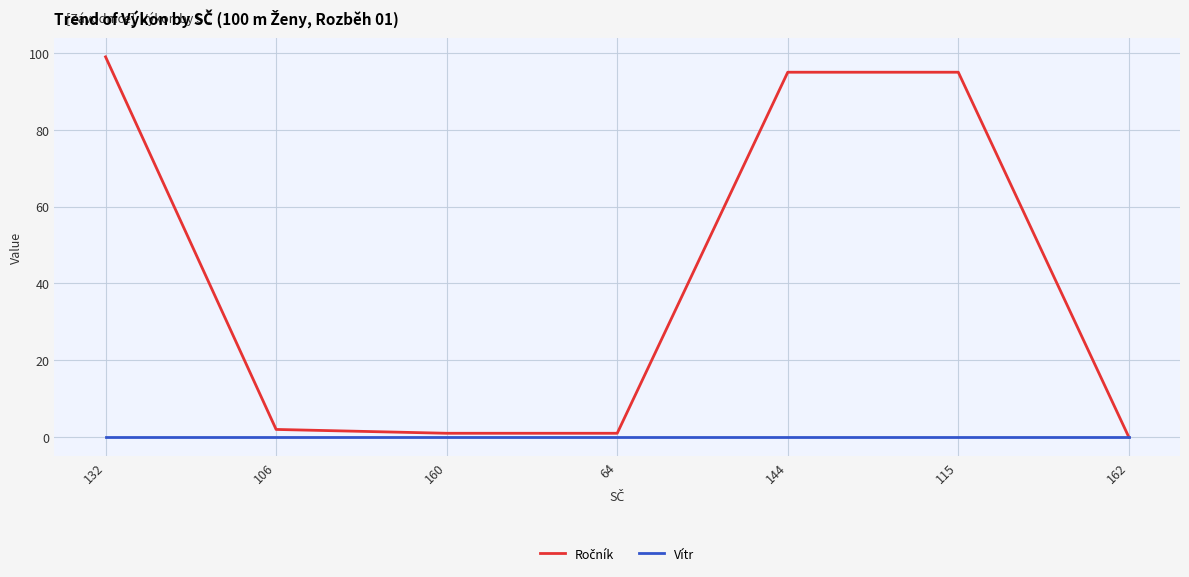

The Vítr series shows 0 at 132. True or false?

True